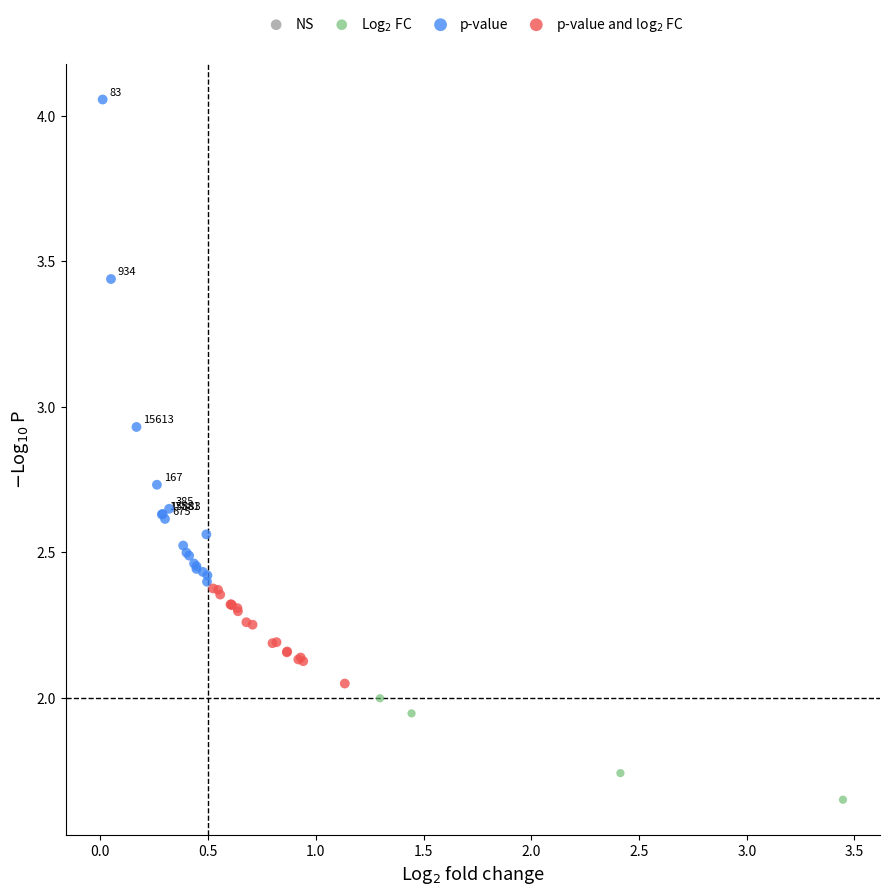

Which series reaches the maximum Y coordinate?

p-value